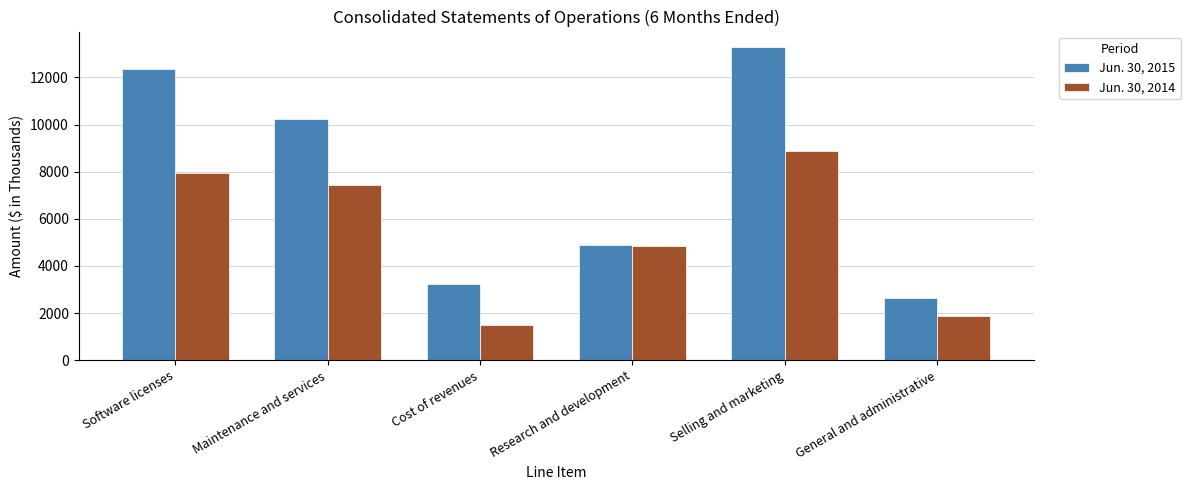

How many bars are there in each group?

2